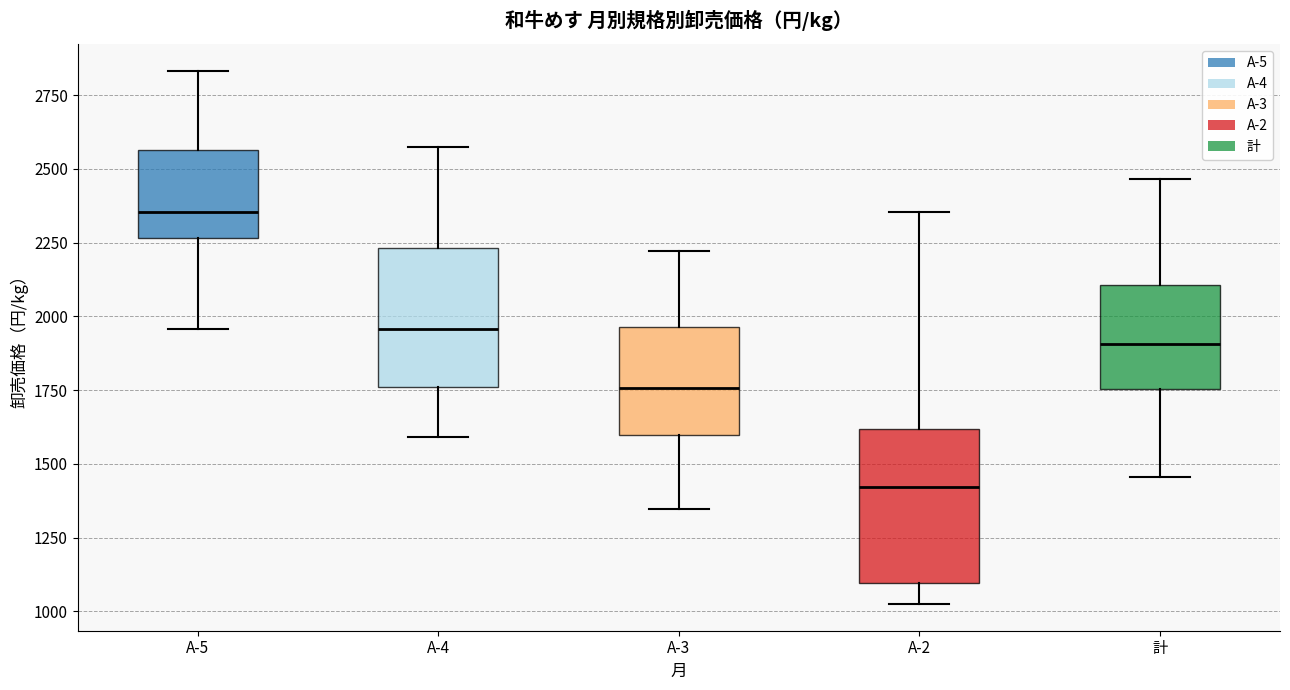

Reading left to right, read every box against the y-axis: the position of its median line, the range the box covers, and the ends of its whiskers. The values are not printed on the chart, so give them approximately, as read against the axis.

A-5: median 2350, box 2250 to 2550, whiskers 1950 to 2850
A-4: median 1950, box 1750 to 2250, whiskers 1600 to 2600
A-3: median 1750, box 1600 to 1950, whiskers 1350 to 2200
A-2: median 1400, box 1100 to 1600, whiskers 1000 to 2350
計: median 1900, box 1750 to 2100, whiskers 1450 to 2450